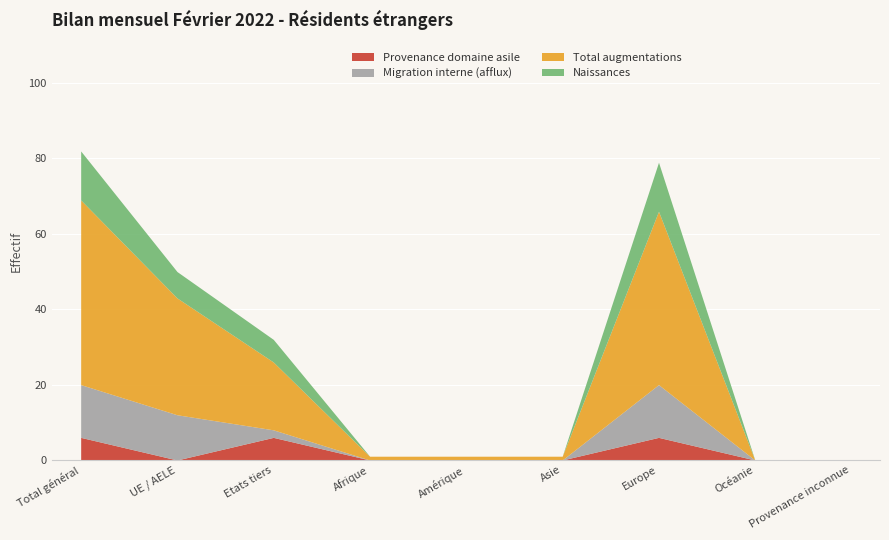

Where is Naissances nearest to the value 6?

Etats tiers